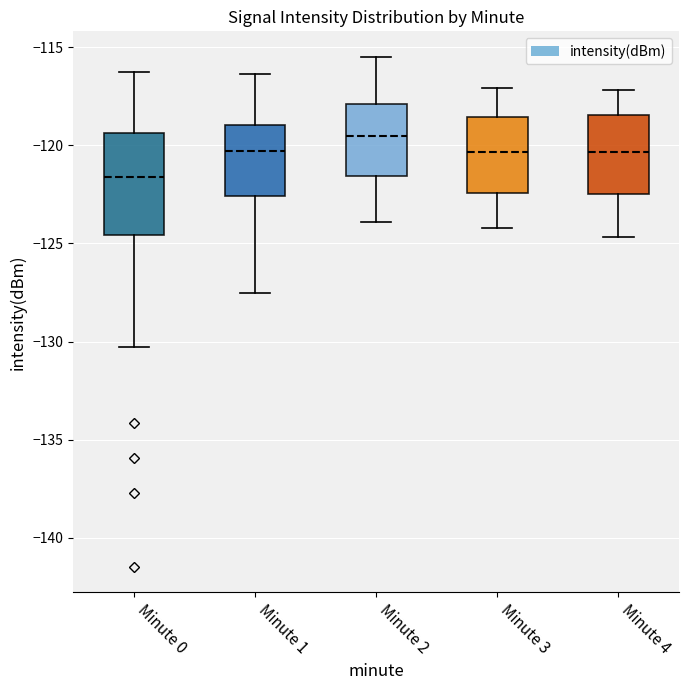

Which box is the tallest, from its lower edge to its upper edge?

Minute 0